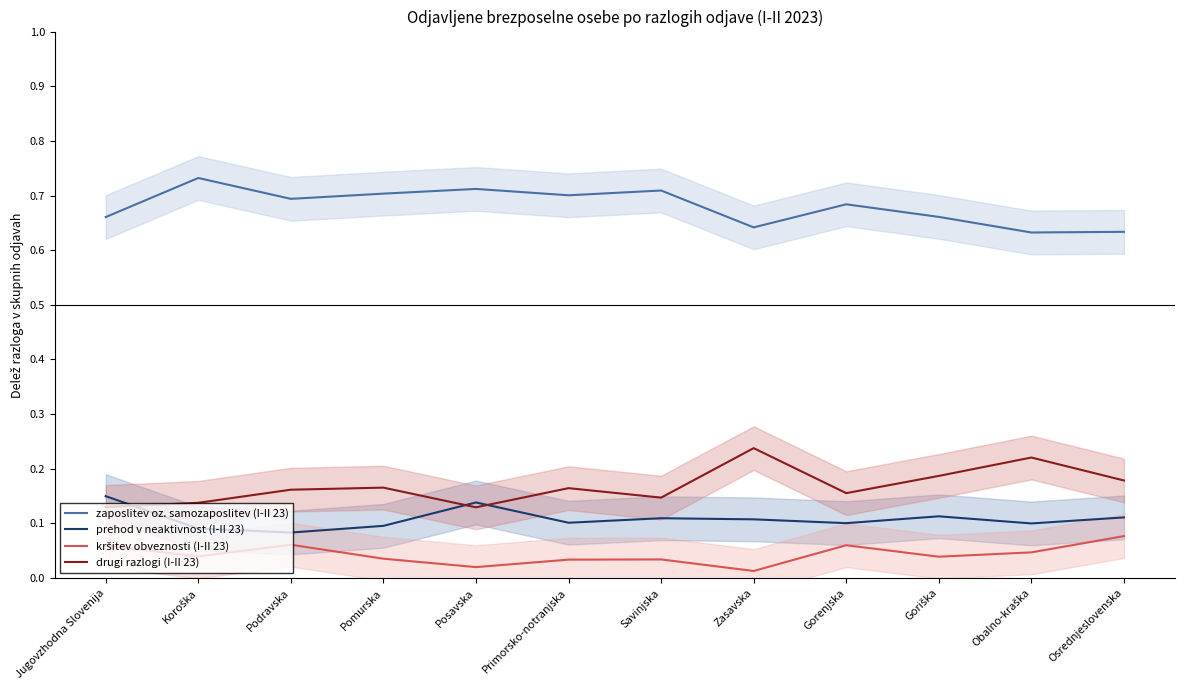

At which label is drugi razlogi (I-II 23) closest to 0?

Posavska